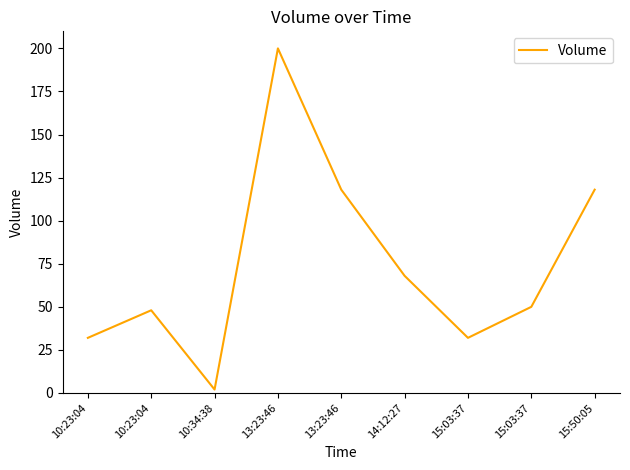

True or false: the data shows 2 at 10:34:38.

True